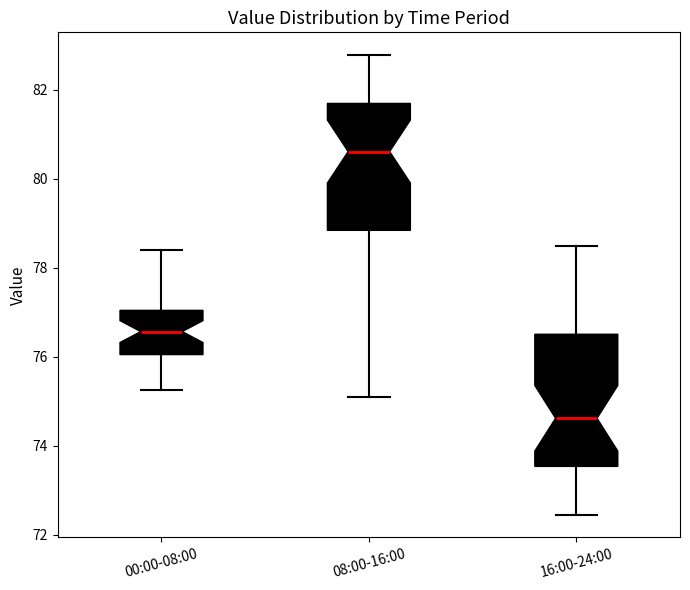

Reading left to right, transcribe this box plot: for each box, give where its median line is, the range the box spans, and where its two whiskers end, as read against the y-axis. The values are not printed on the chart, so give them approximately, as read against the axis.

00:00-08:00: median 76.6, box 76.0 to 77.0, whiskers 75.2 to 78.4
08:00-16:00: median 80.6, box 78.8 to 81.6, whiskers 75.2 to 82.8
16:00-24:00: median 74.6, box 73.6 to 76.6, whiskers 72.4 to 78.6